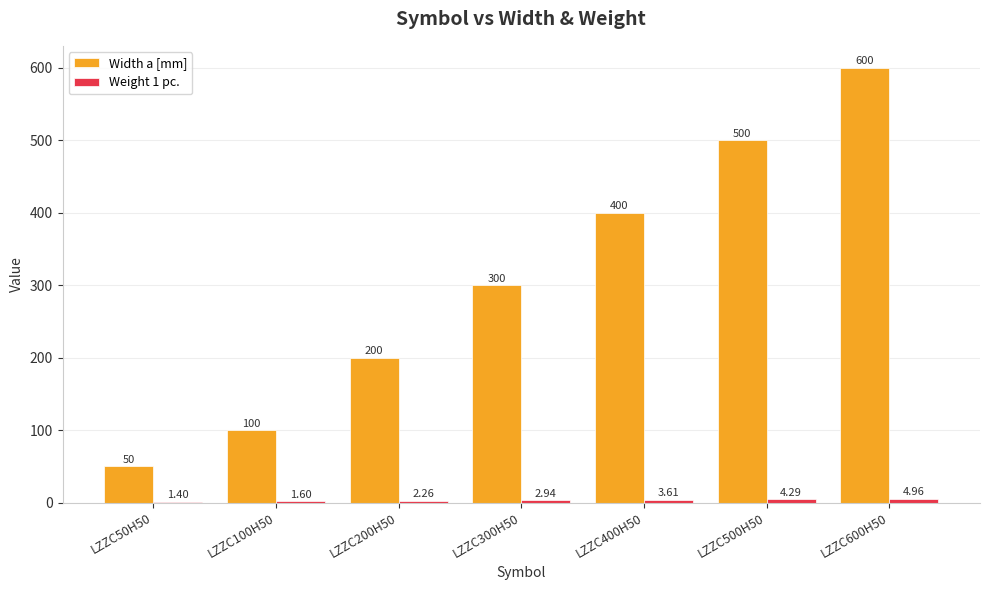

Which series has the largest range (max minus min)?

Width a [mm]